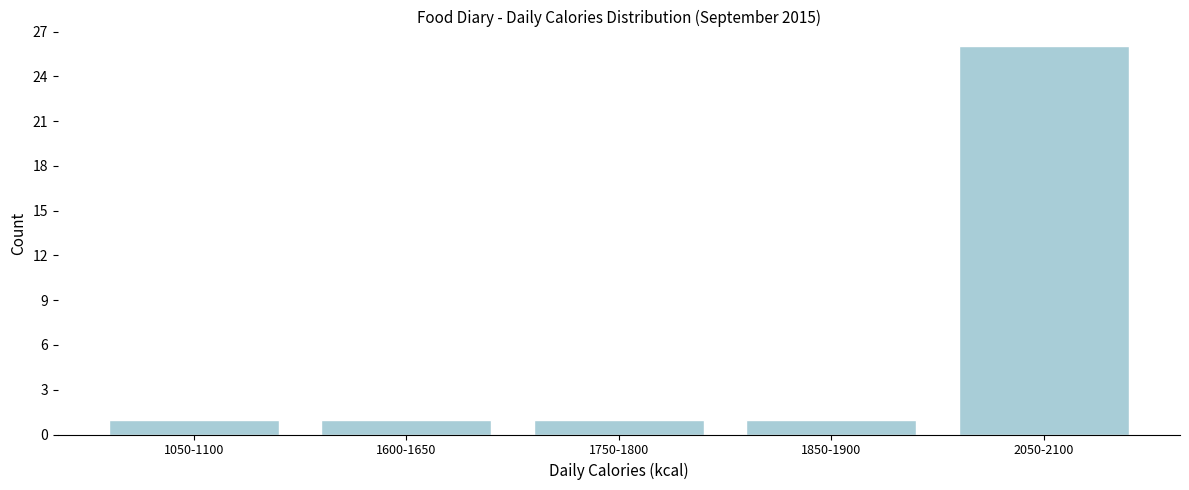

Reading left to right, list all the values displayed in this chart.

1050-1100=1	1600-1650=1	1750-1800=1	1850-1900=1	2050-2100=26